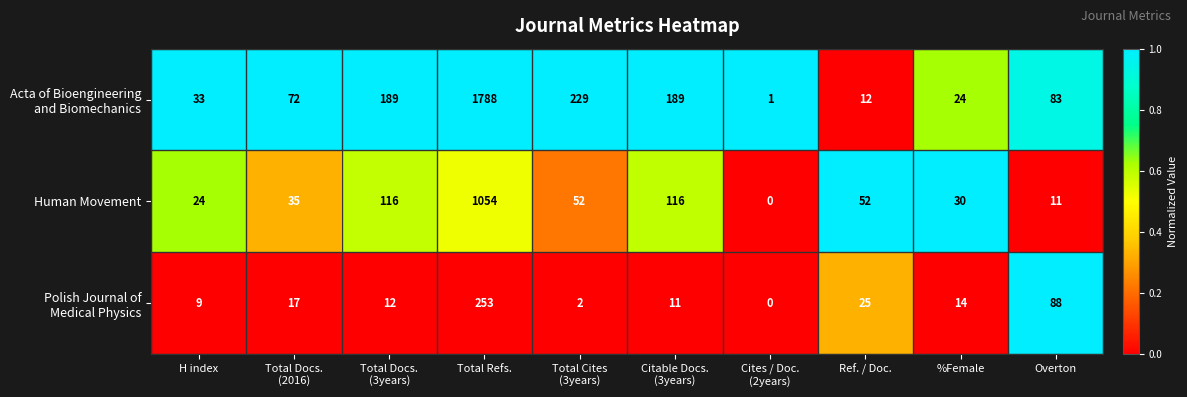

At how many categories does at least one series exceed 0?

10